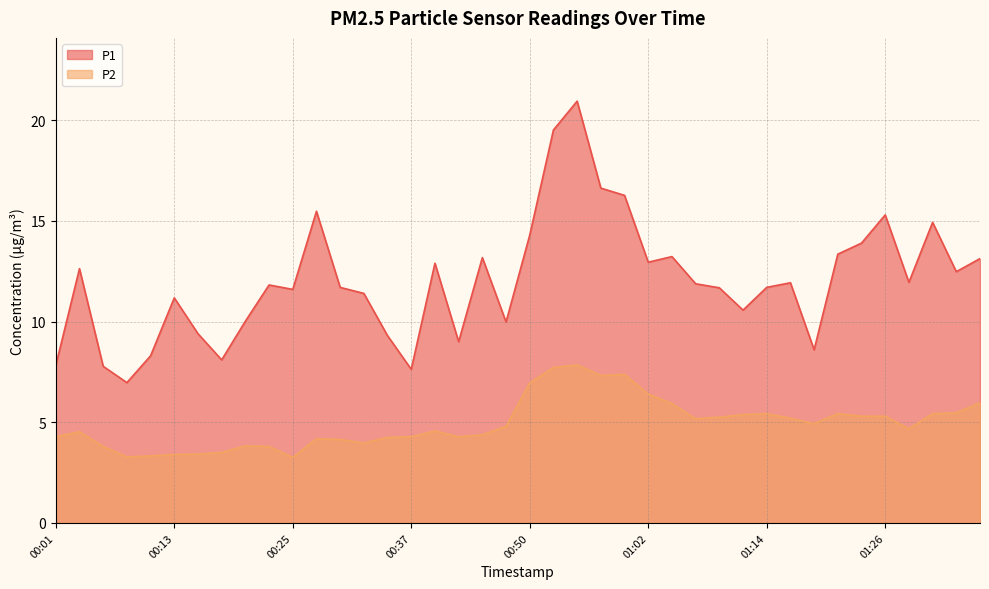

What is the value of the P2 point at the 23rd from the left?

7.8